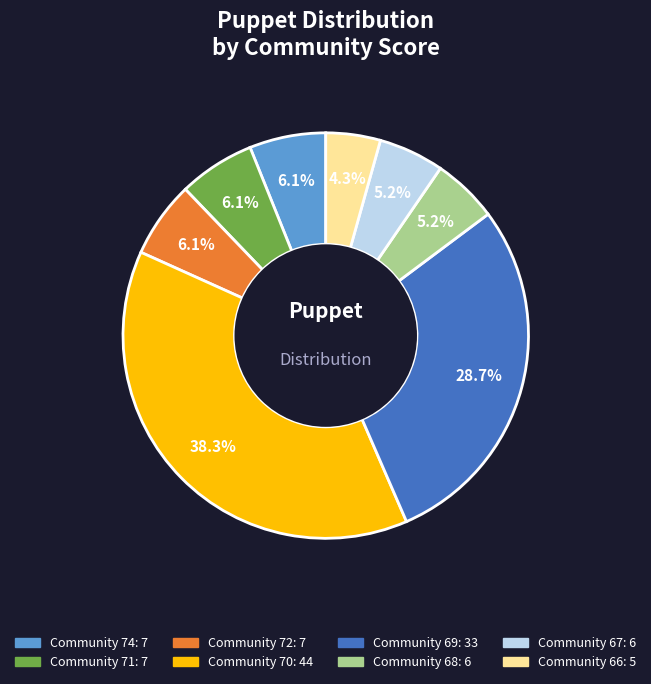

Is there a majority slice in this chart?

No